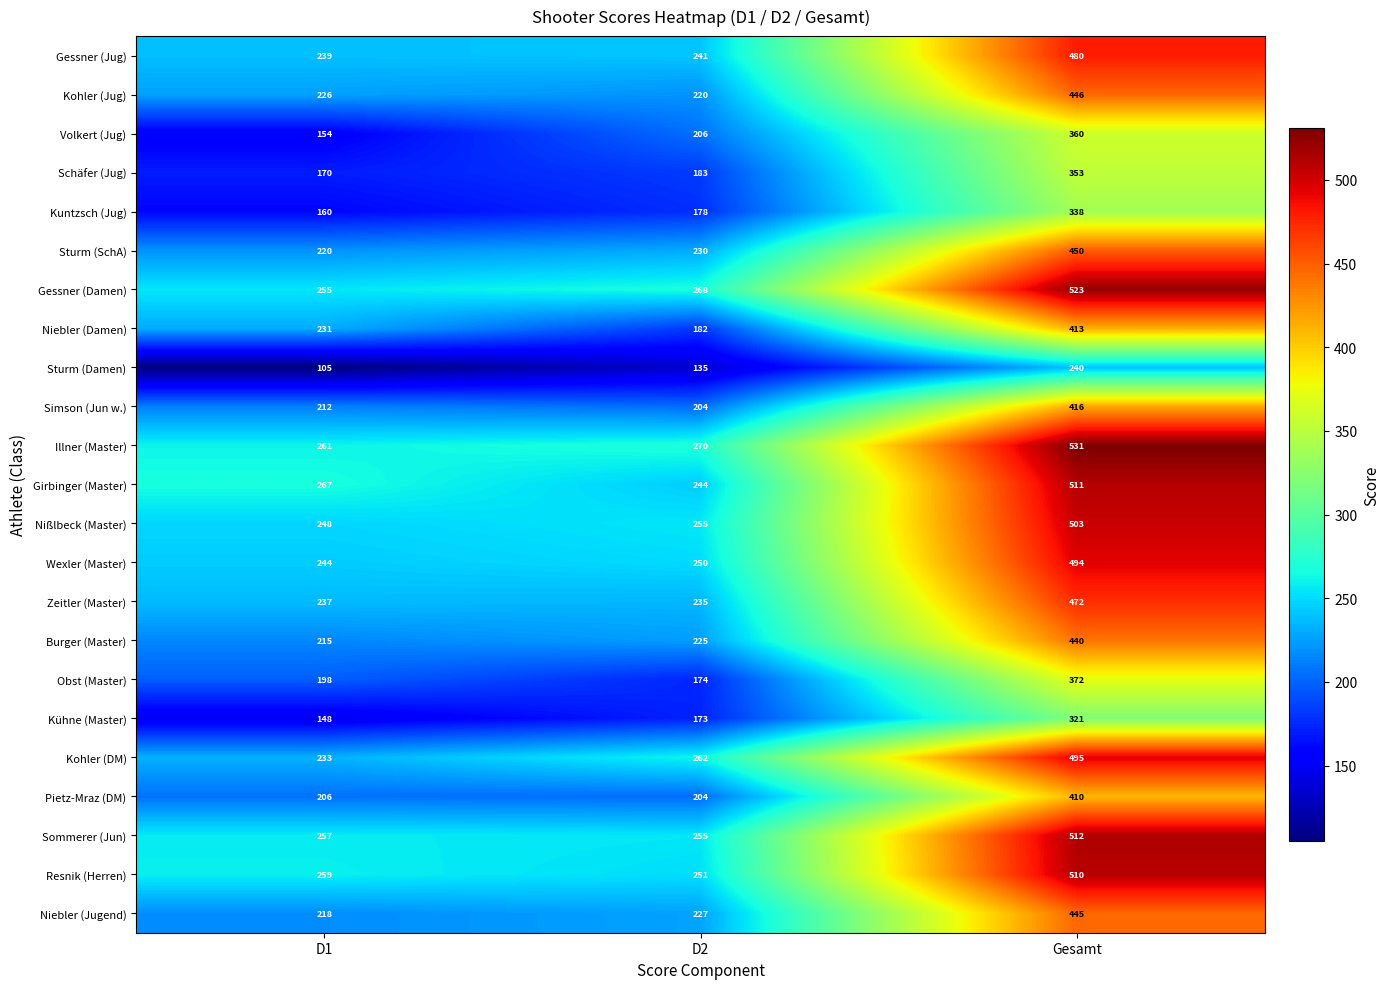

Which series has the largest total across all categories?

Illner (Master)